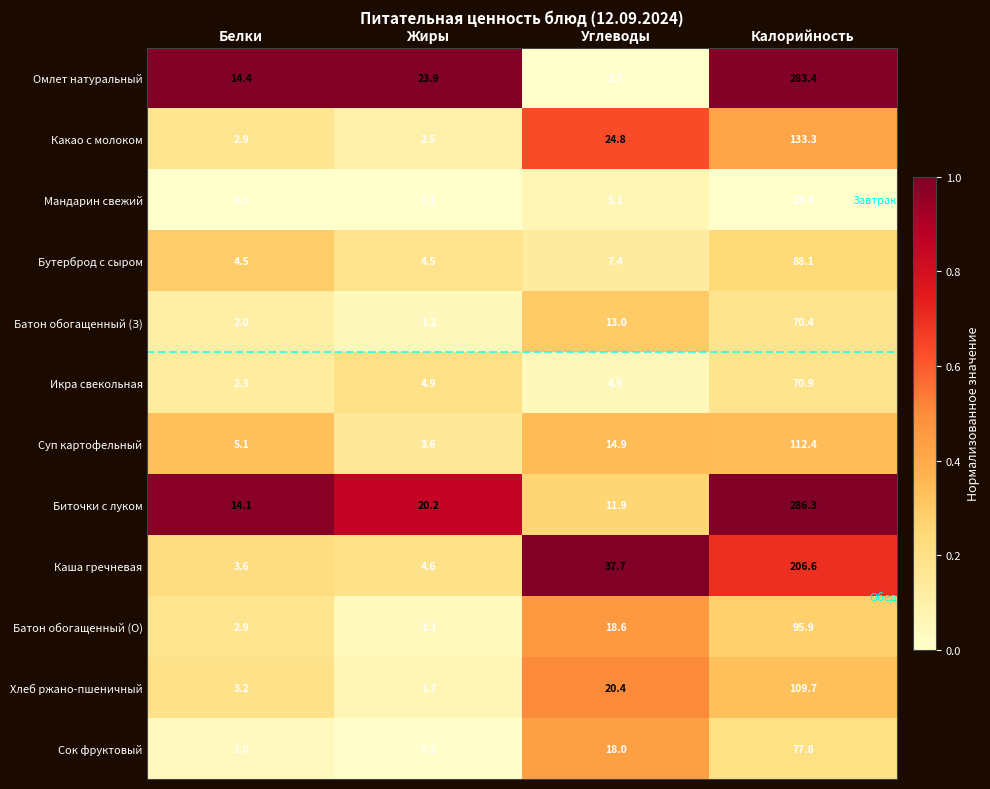

Which category has the lowest value in the Какао с молоком series?

Жиры